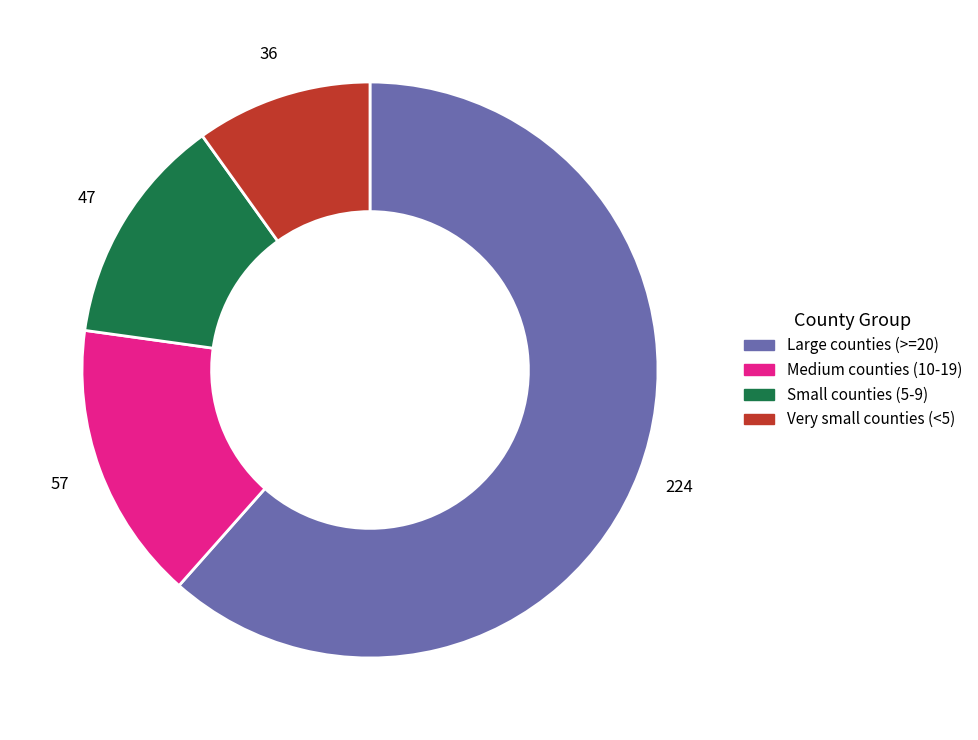

Count the number of slices in the pie.

4